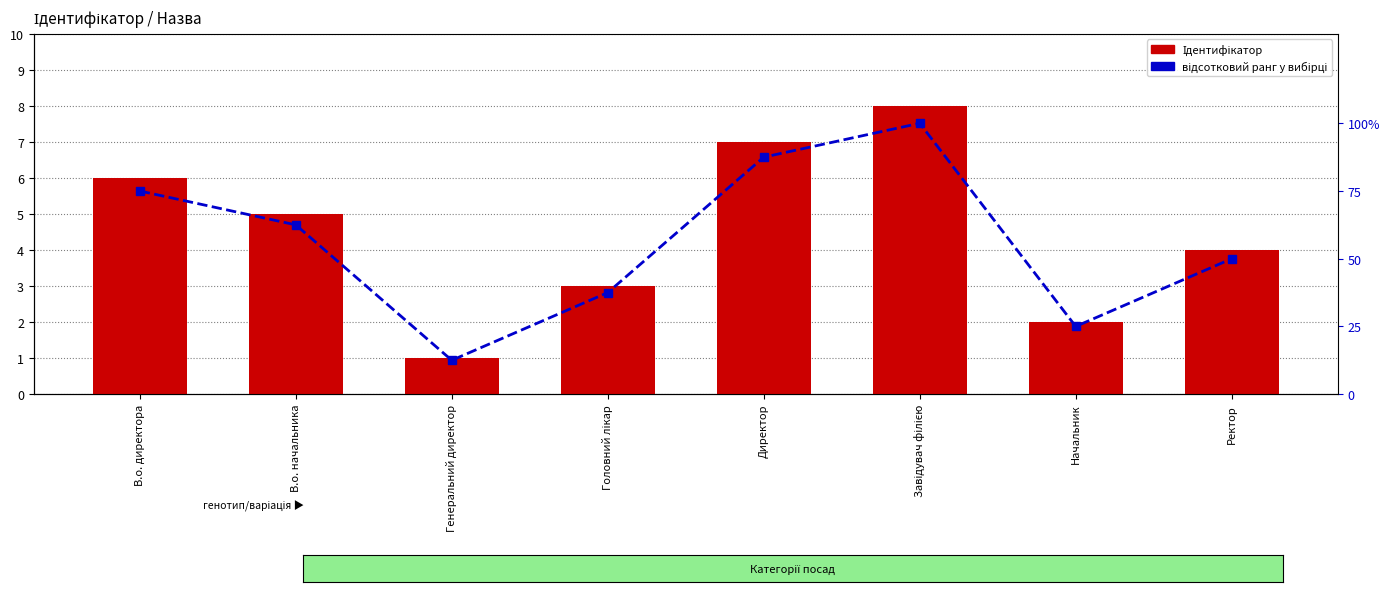

How many data points in відсотковий ранг у вибірці are above 62?

4